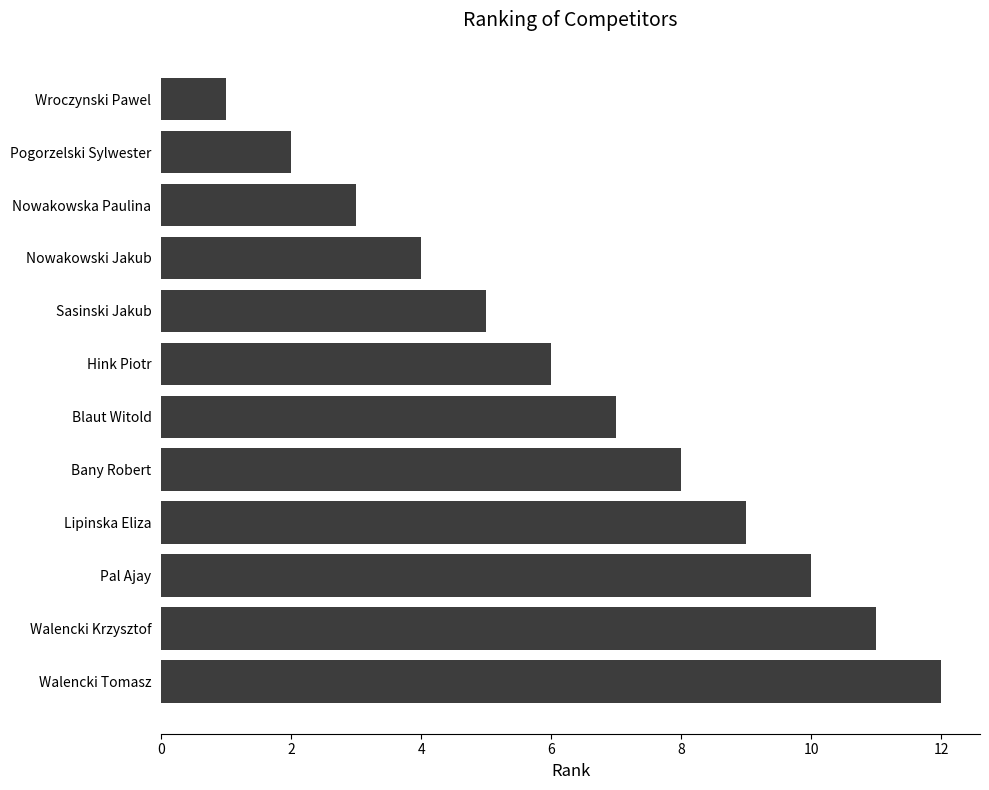

At which label is the value closest to 6?

Hink Piotr